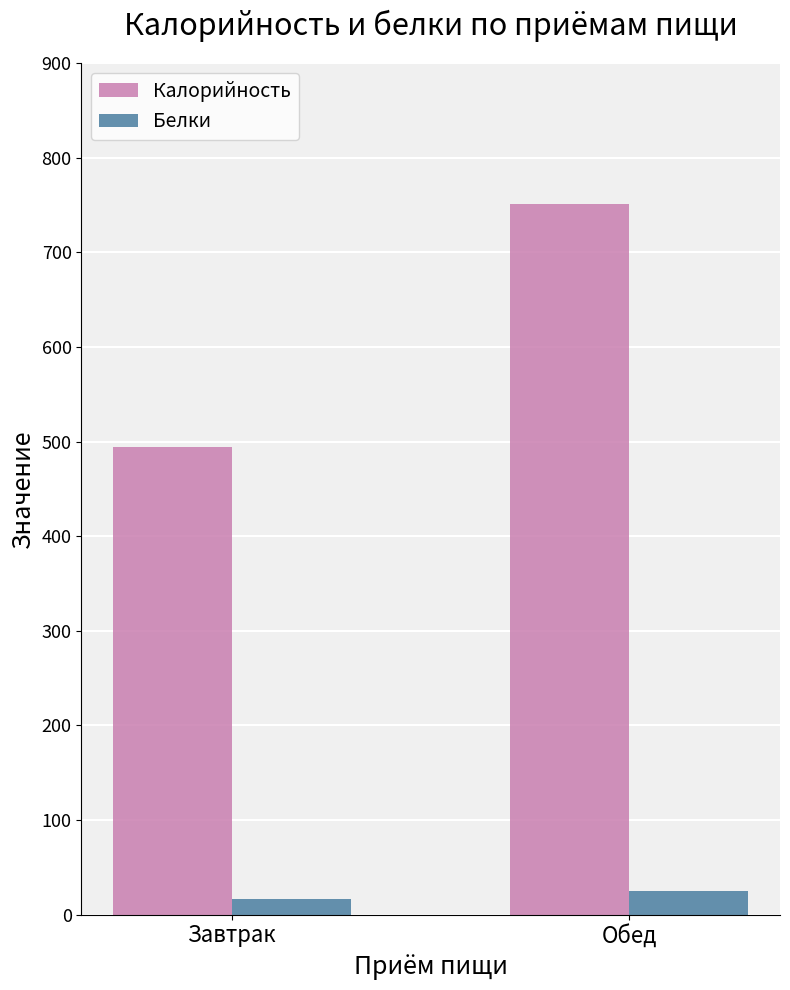

What is the minimum value for Белки?

16.4